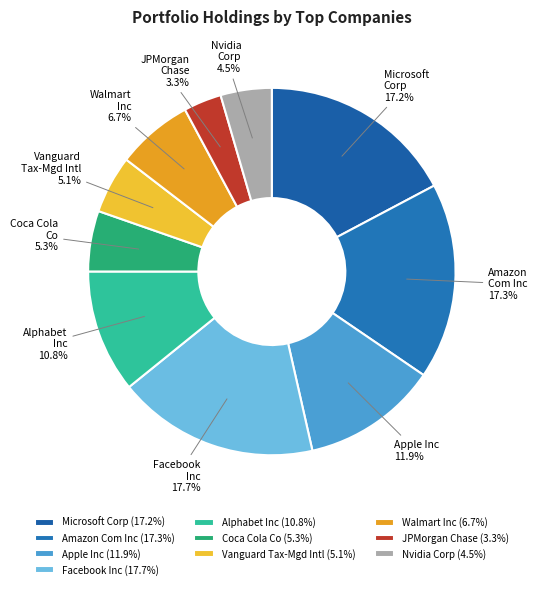

The Apple Inc slice represents 21% of the pie. True or false?

False